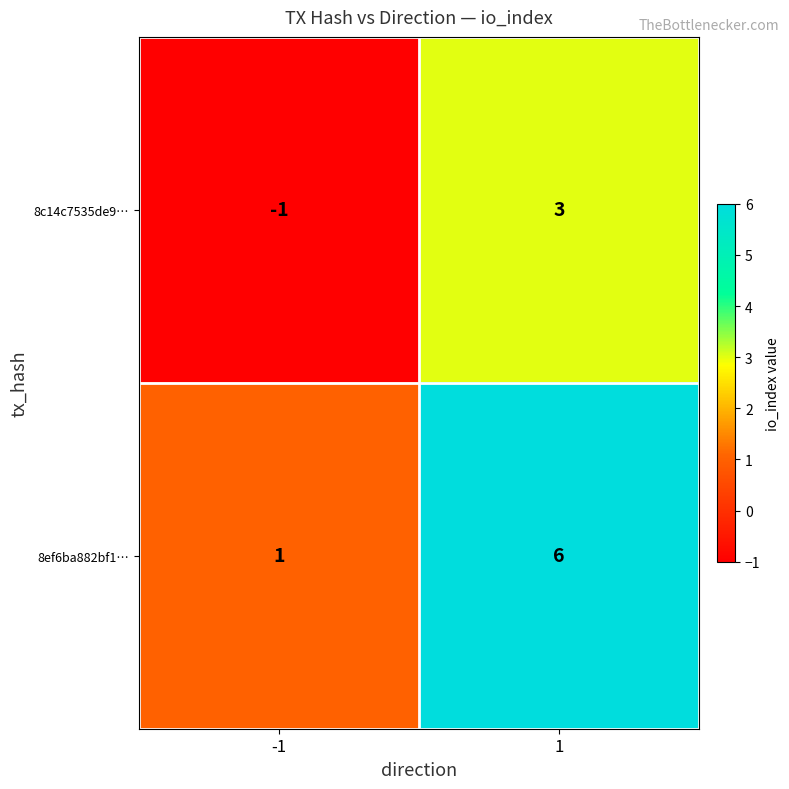

What is the spread (max minus min) of values at -1?

2